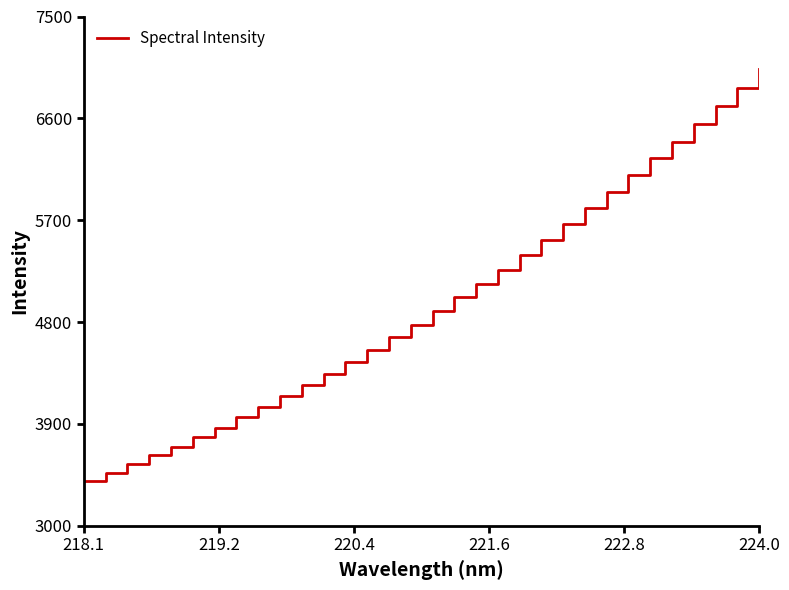

What is the difference between the maximum and minimum values?

3638.7